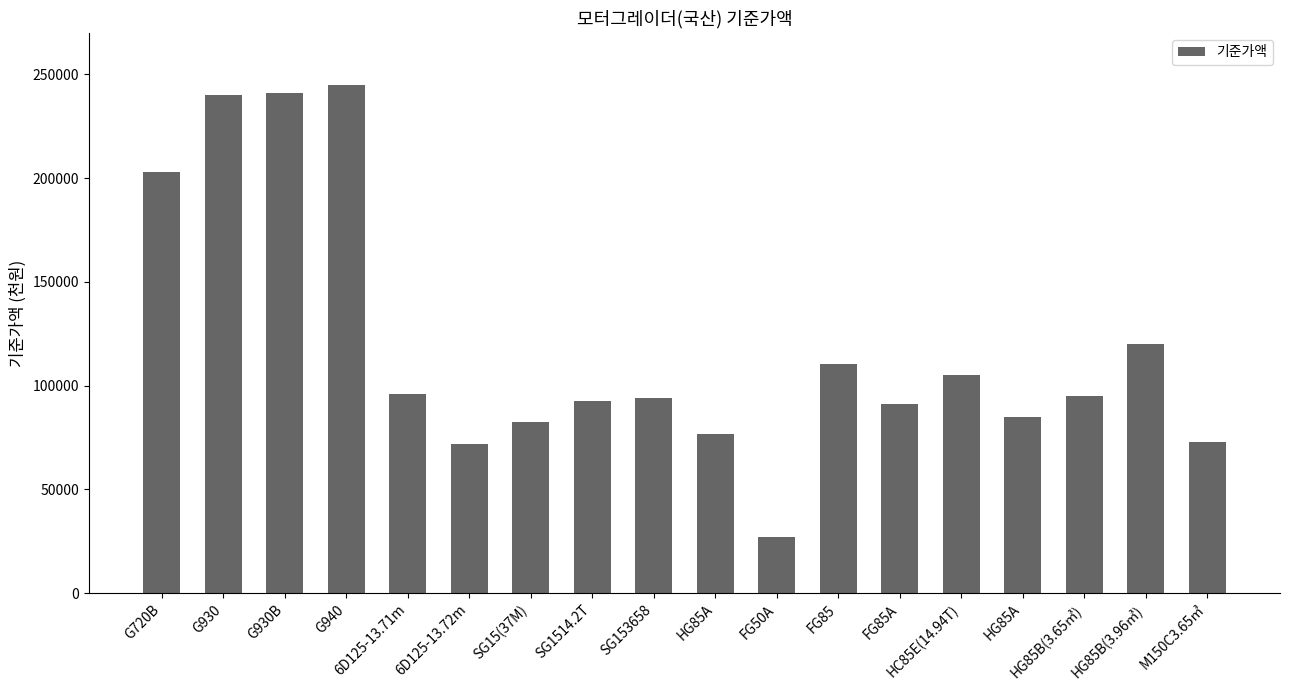

What is the difference between the values at SG15(37M) and 6D125-13.72m?

10800